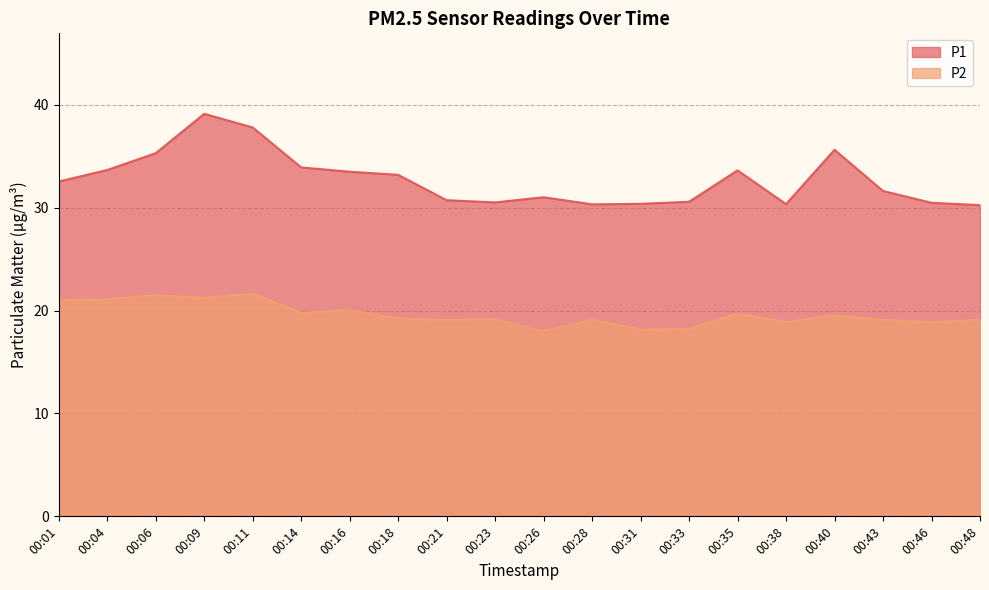

The value of P2 at 00:43 is 10.9. True or false?

False